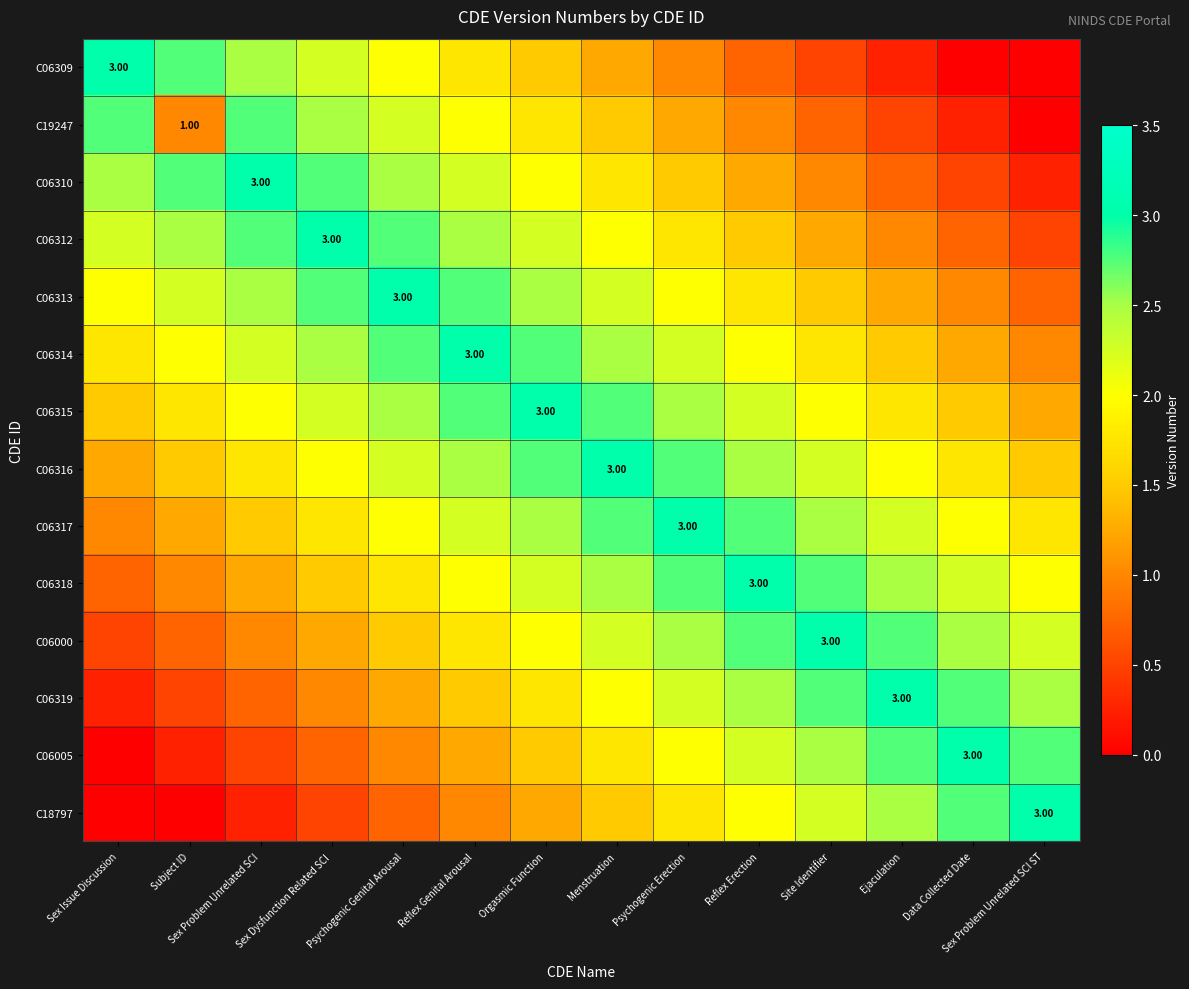

The value of C06309 at Psychogenic Genital Arousal is 2.0. True or false?

True